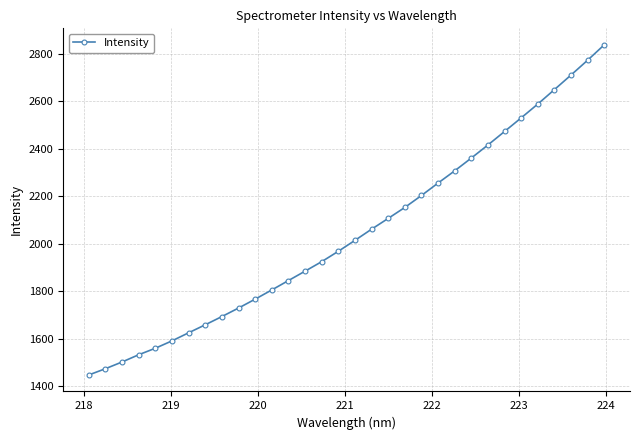

What is the maximum value shown in the chart?

2836.6